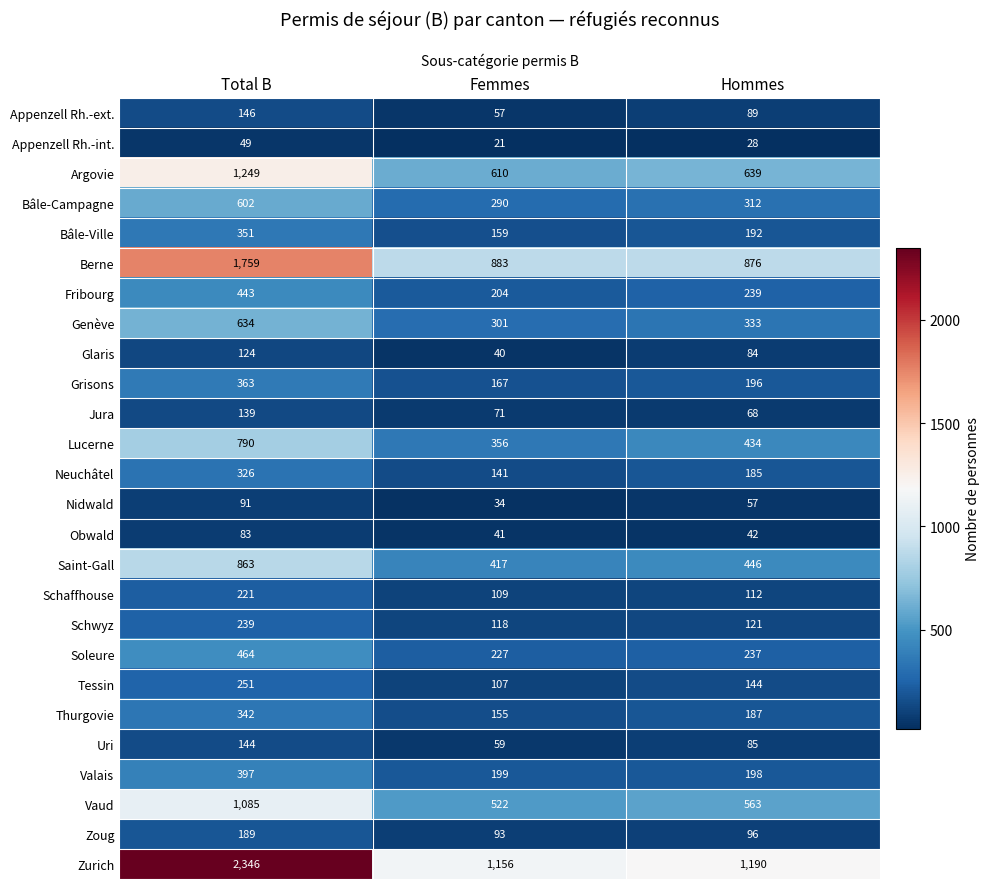

What is the minimum value shown in the chart?

21